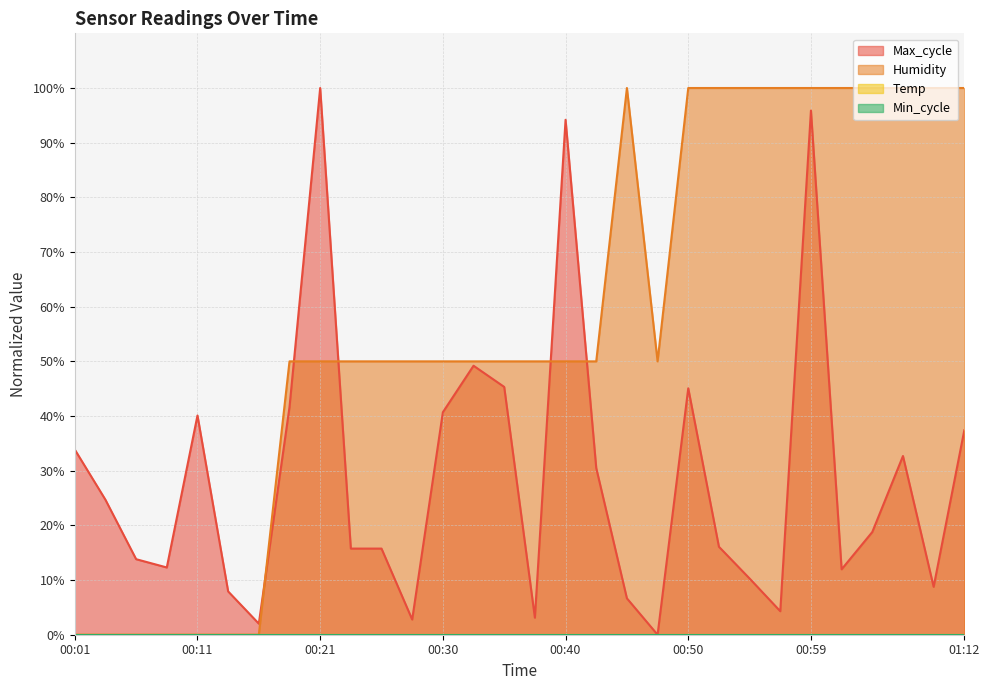

What is the average value of the Humidity series?

56.7